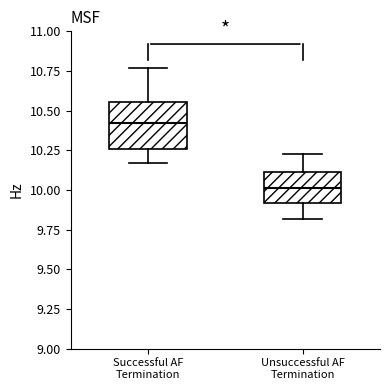

Reading left to right, transcribe this box plot: for each box, give where its median line is, the range the box spans, and where its two whiskers end, as read against the y-axis. The values are not printed on the chart, so give them approximately, as read against the axis.

Successful AF Termination: median 10.45, box 10.25 to 10.55, whiskers 10.15 to 10.75
Unsuccessful AF Termination: median 10.00, box 9.90 to 10.10, whiskers 9.80 to 10.25